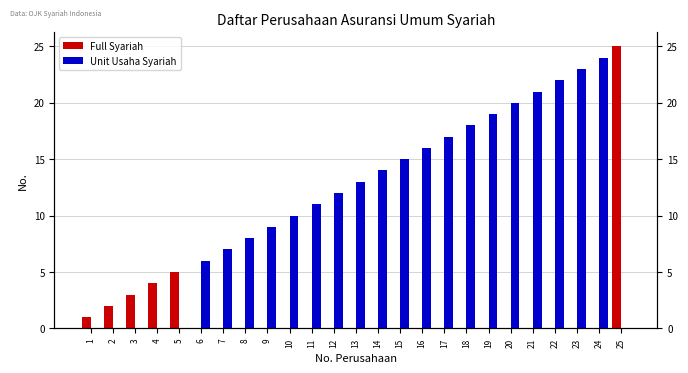

What is the difference between the Unit Usaha Syariah values at 25 and 6?

6